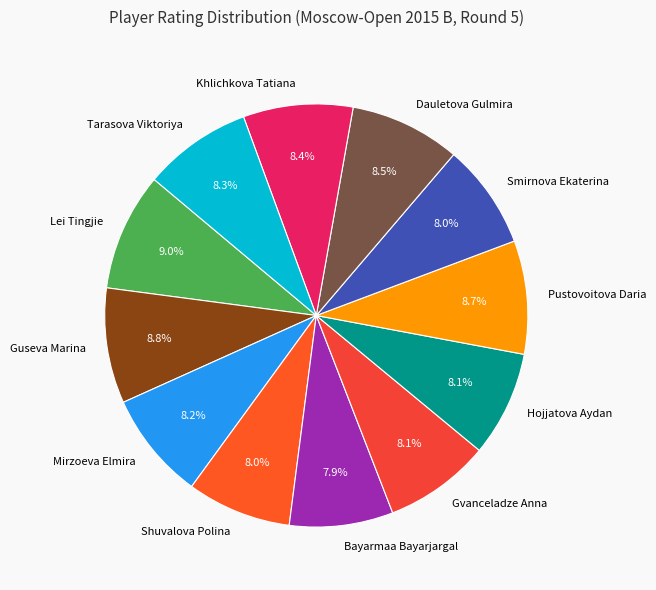

Is it true that Lei Tingjie is 24% of the pie?

False